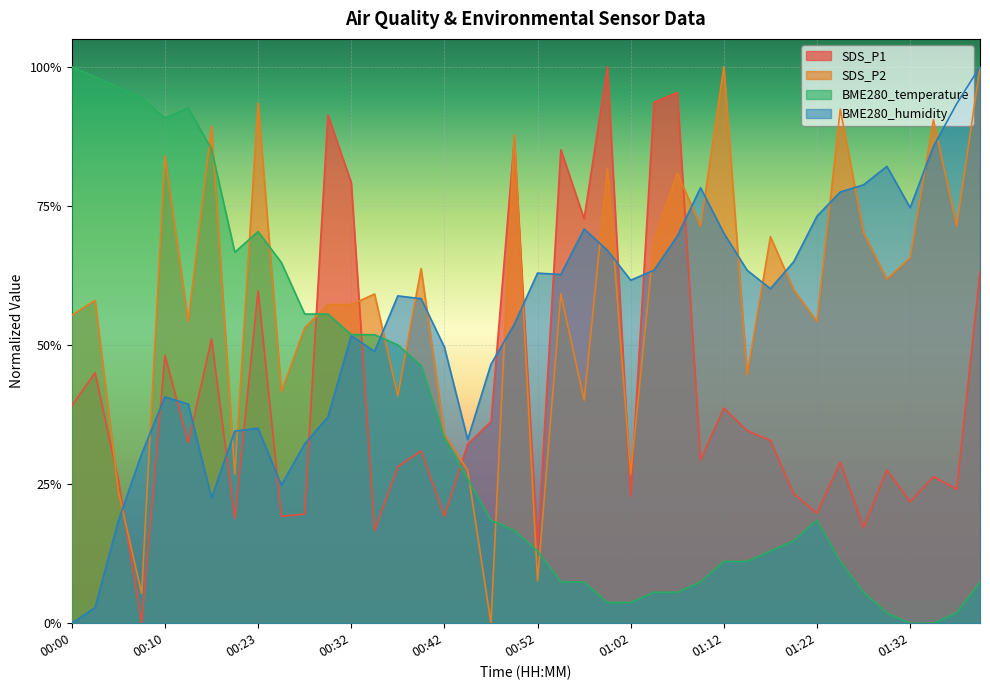

Which series has the widest spread of values?

SDS_P1